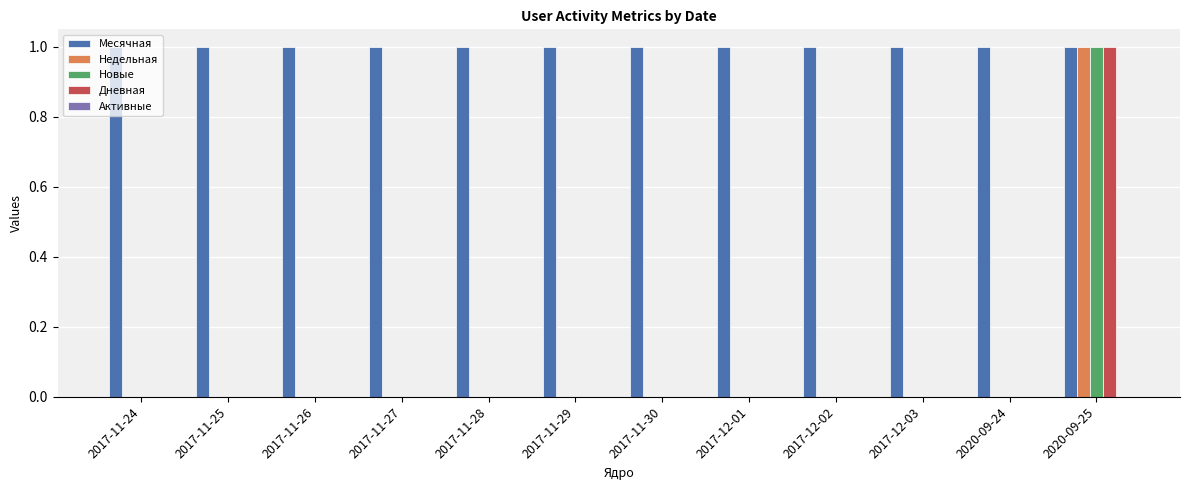

Is it true that Недельная equals 0 at 2017-11-24?

True